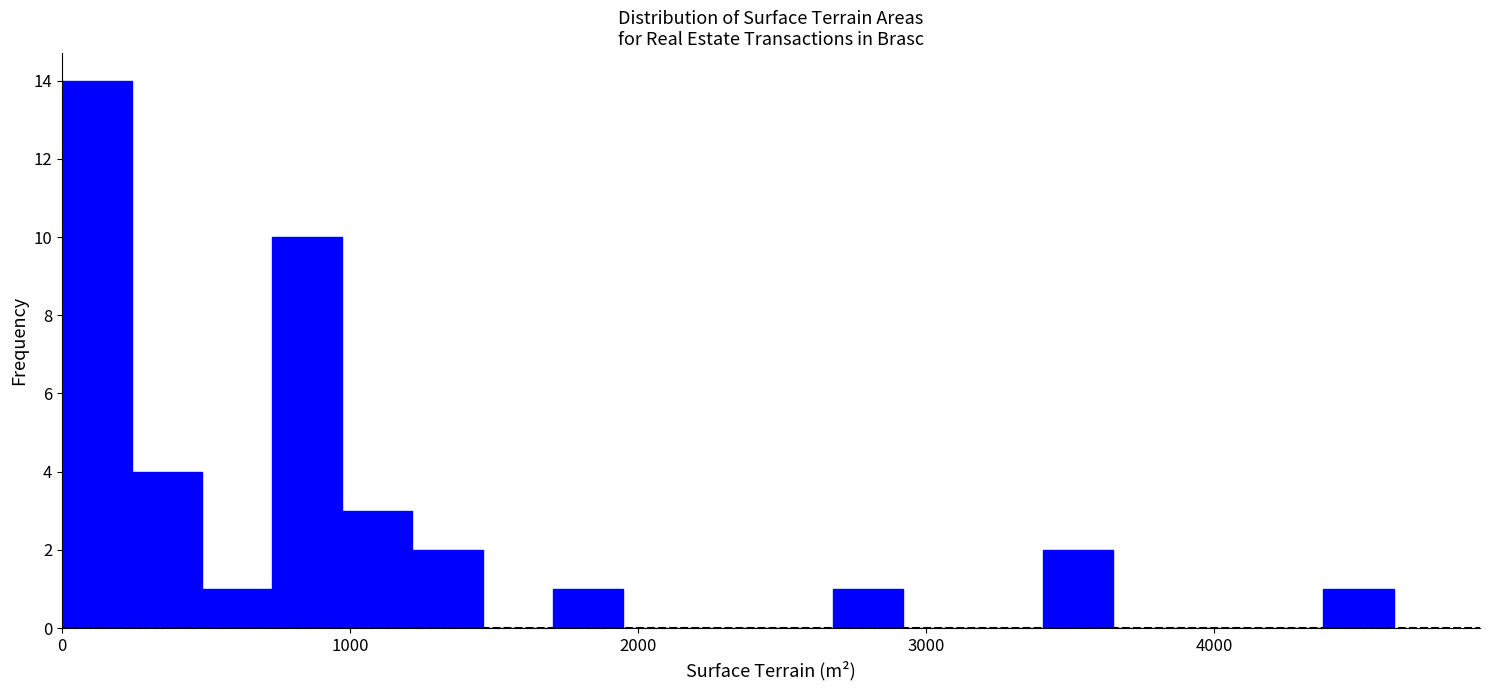

Around what value on the x-axis is the tallest bar? Give the approximate position of its centre, as read against the axis.

100